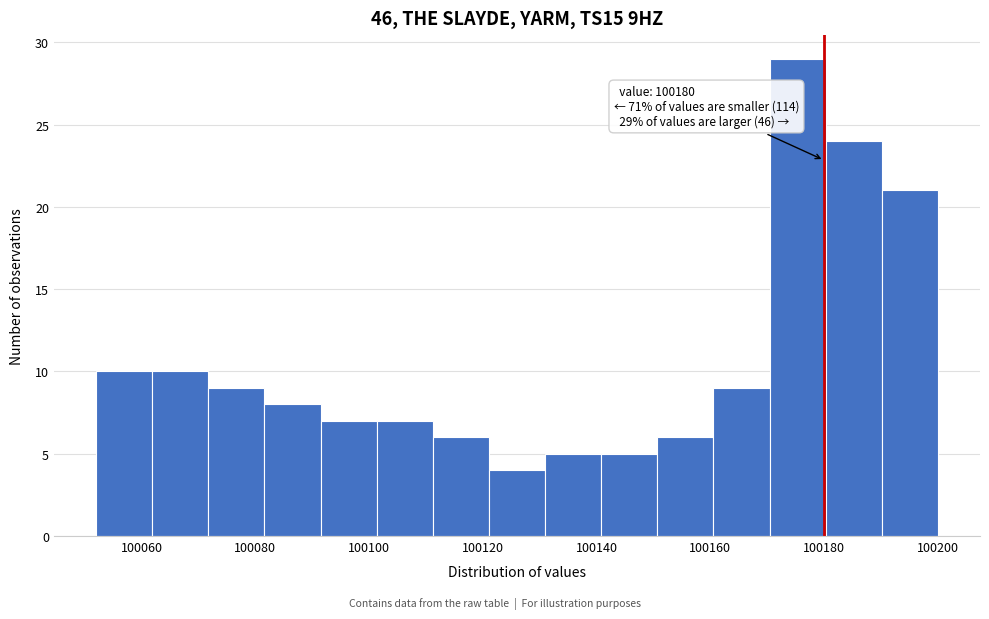

Over which range of the x-axis is the bar tallest?

100170 to 100180